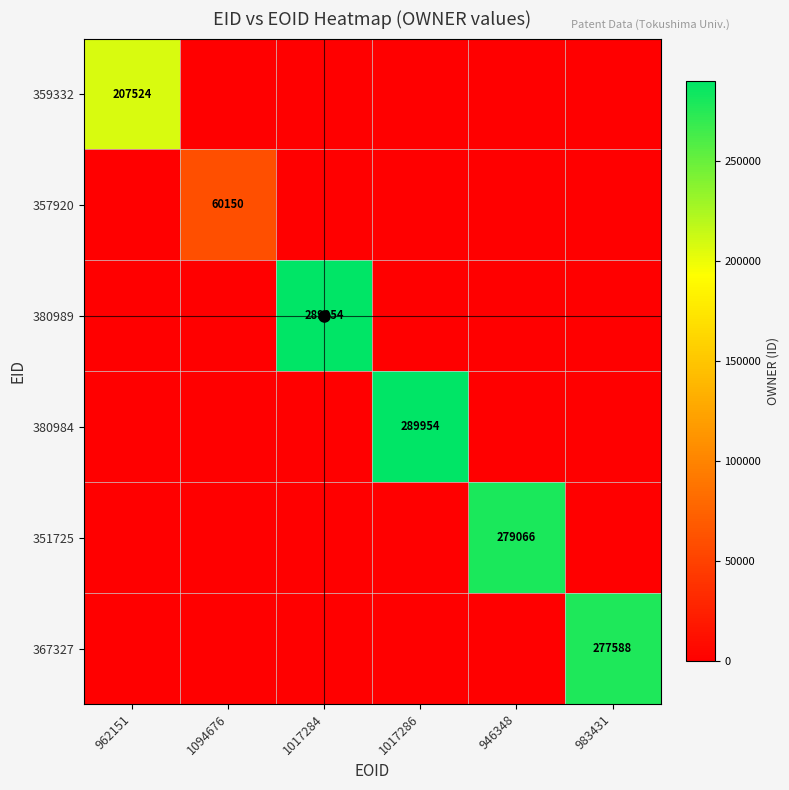

True or false: 380989 has a value of 150233 at 1017284.

False